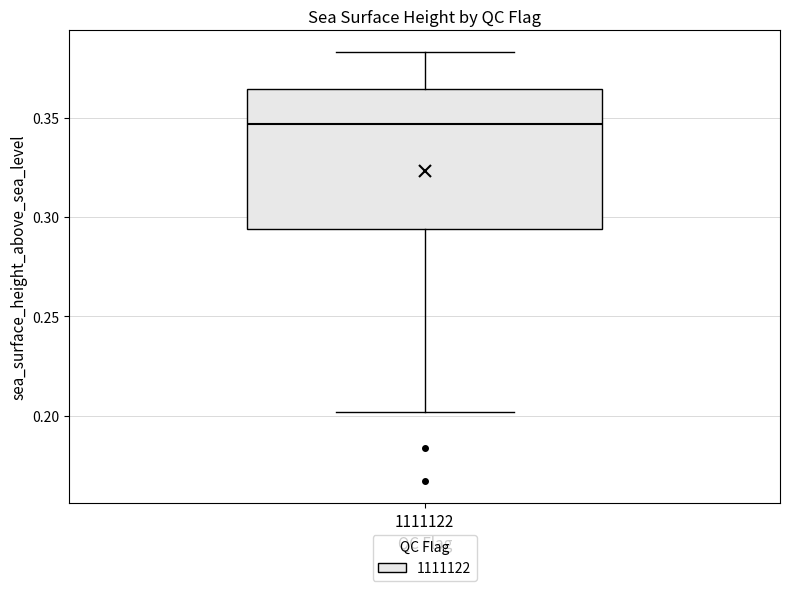

Read this box plot against the y-axis: the position of the median line, the range covered by the box, and the ends of both whiskers. The values are not printed on the chart, so give them approximately, as read against the axis.

median 0.345, box 0.295 to 0.365, whiskers 0.200 to 0.385